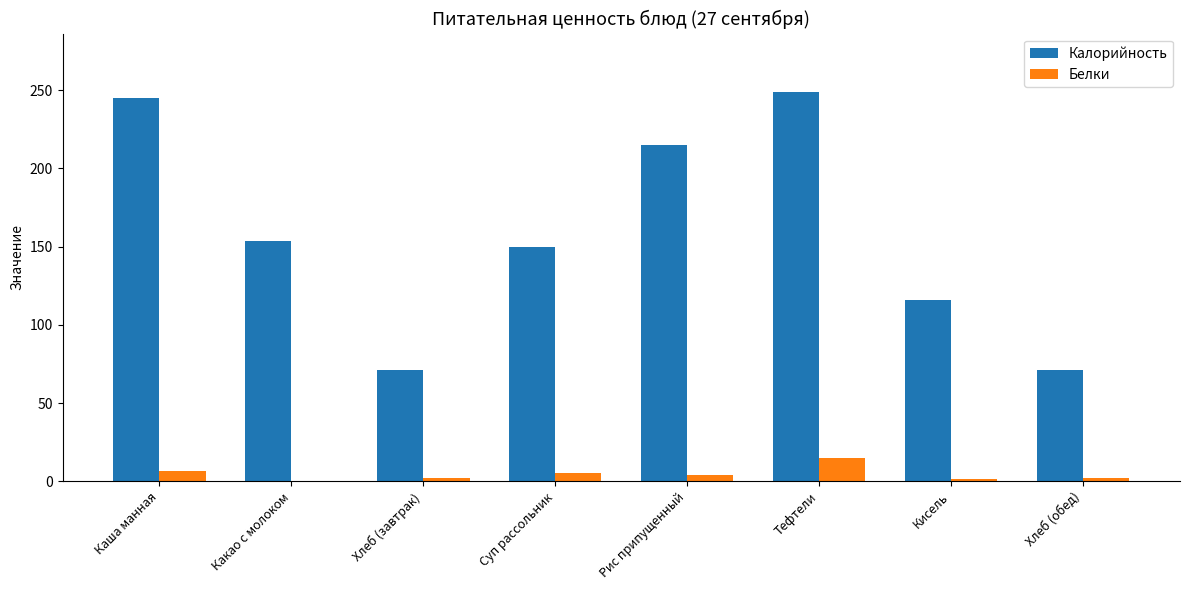

Which series changed the most between Каша манная and Кисель?

Калорийность